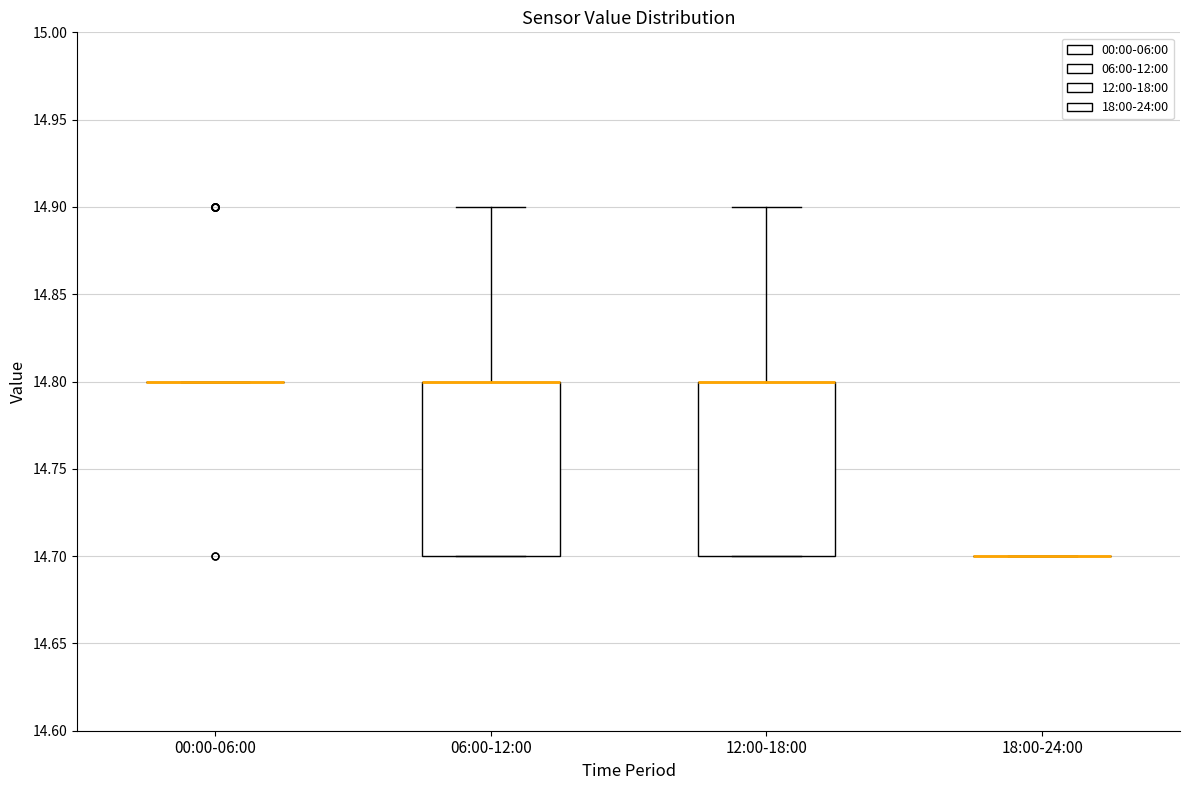

Where is the lower edge of the box for 06:00-12:00 on the y-axis? The values are not printed on the chart, so give them approximately, as read against the axis.

14.7